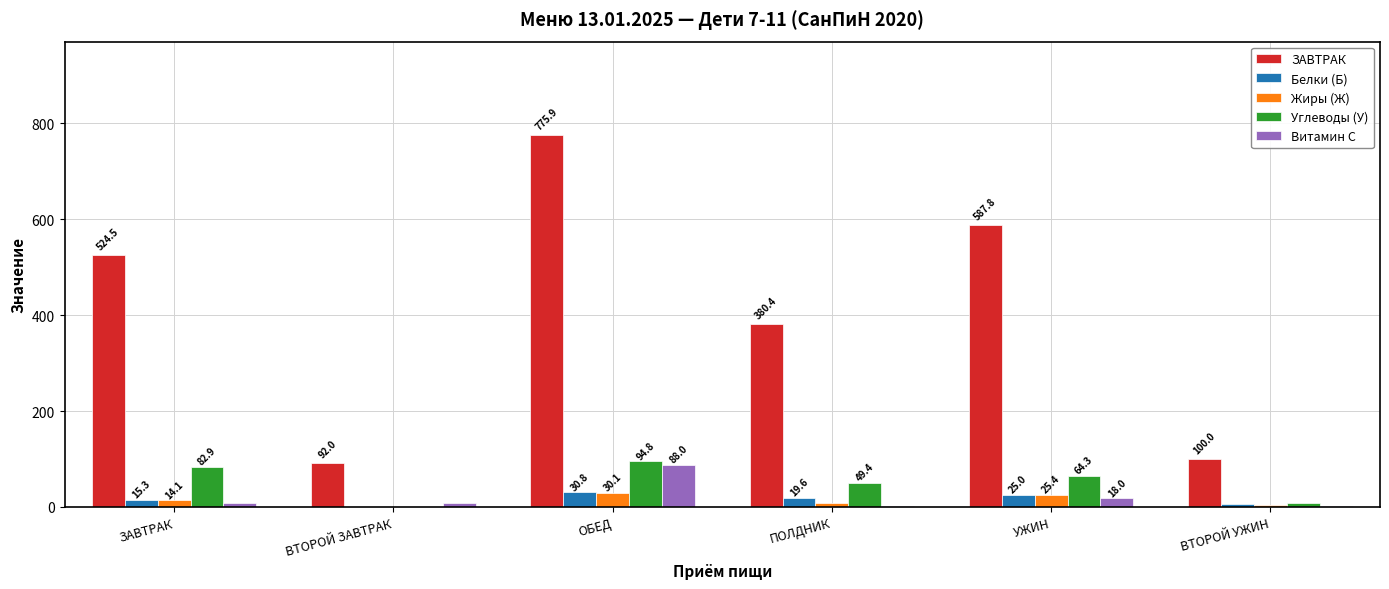

Reading right to left, extract all data points from this chart.

ЗАВТРАК: ВТОРОЙ УЖИН=100.0	УЖИН=587.8	ПОЛДНИК=380.4	ОБЕД=775.9	ВТОРОЙ ЗАВТРАК=92.0	ЗАВТРАК=524.5
Белки (Б): ВТОРОЙ УЖИН=5.8	УЖИН=25.0	ПОЛДНИК=19.6	ОБЕД=30.8	ВТОРОЙ ЗАВТРАК=1.0	ЗАВТРАК=15.3
Жиры (Ж): ВТОРОЙ УЖИН=5.0	УЖИН=25.4	ПОЛДНИК=9.3	ОБЕД=30.1	ВТОРОЙ ЗАВТРАК=0.2	ЗАВТРАК=14.1
Углеводы (У): ВТОРОЙ УЖИН=8.0	УЖИН=64.3	ПОЛДНИК=49.4	ОБЕД=94.8	ВТОРОЙ ЗАВТРАК=0.2	ЗАВТРАК=82.9
Витамин C: ВТОРОЙ УЖИН=1.4	УЖИН=18.0	ПОЛДНИК=2.7	ОБЕД=88.0	ВТОРОЙ ЗАВТРАК=8.0	ЗАВТРАК=7.7